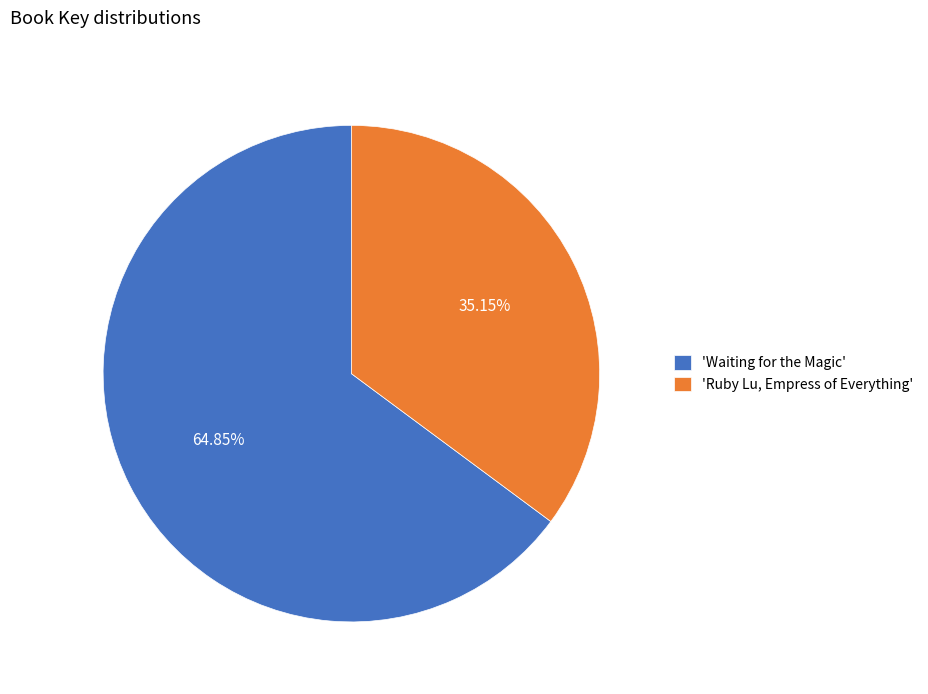

Do 'Waiting for the Magic' and 'Ruby Lu, Empress of Everything' together represent more than half of the pie?

Yes